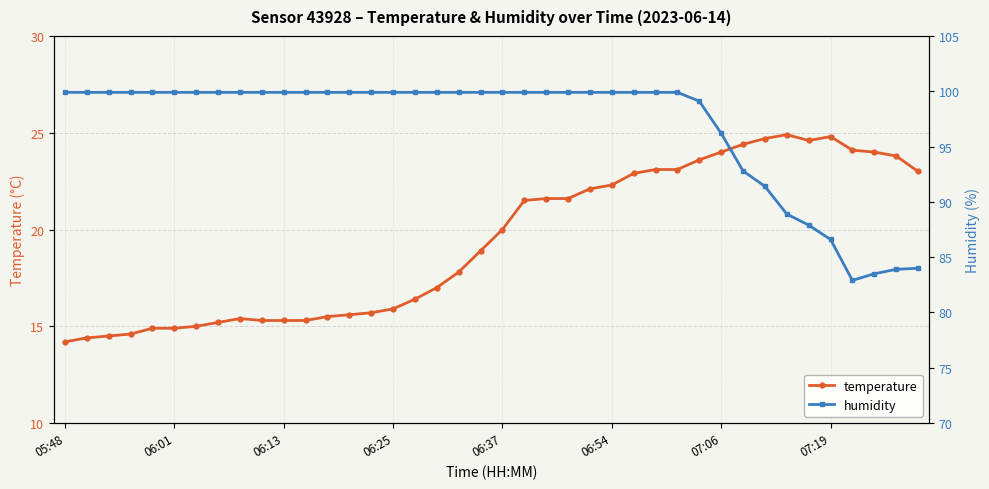

Is it true that temperature equals 4.7 at 06:54?

False